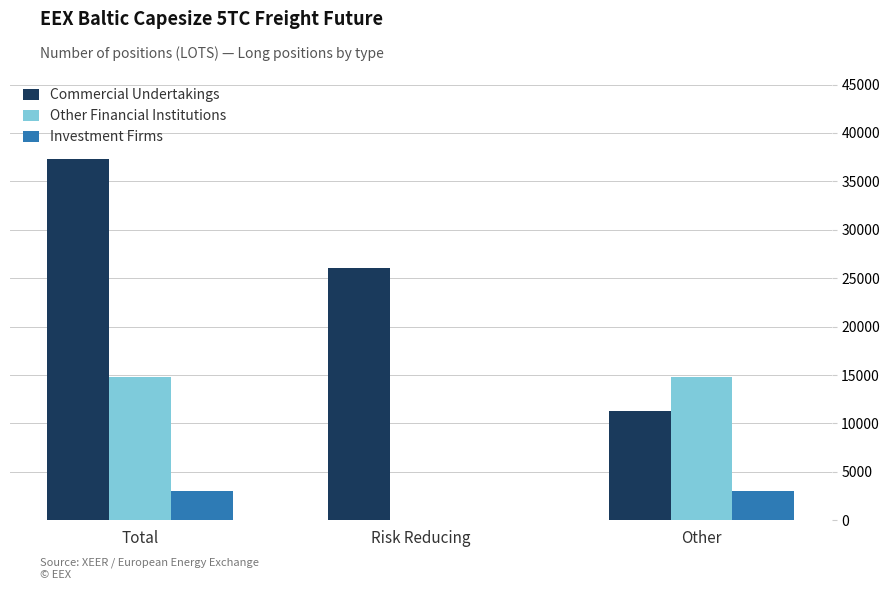

What is the sum of all Other Financial Institutions values?

29632.7